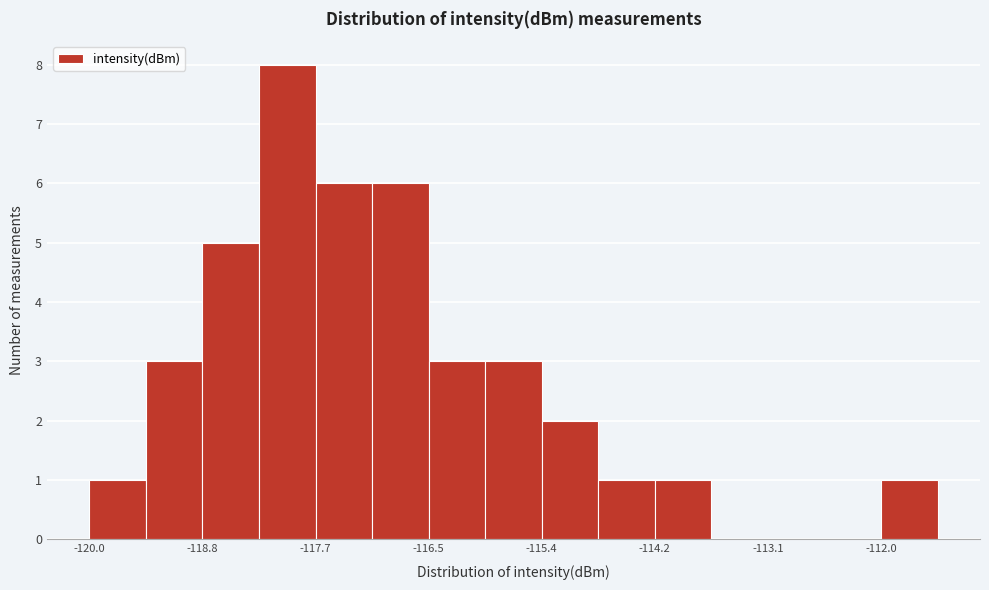

Read against the x-axis, roughly where is the centre of the tallest bar?

-118.0